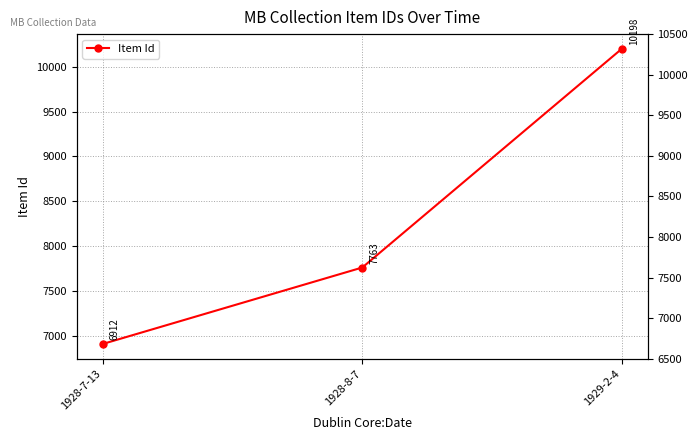

What is the label of the 1st point from the right?

1929-2-4